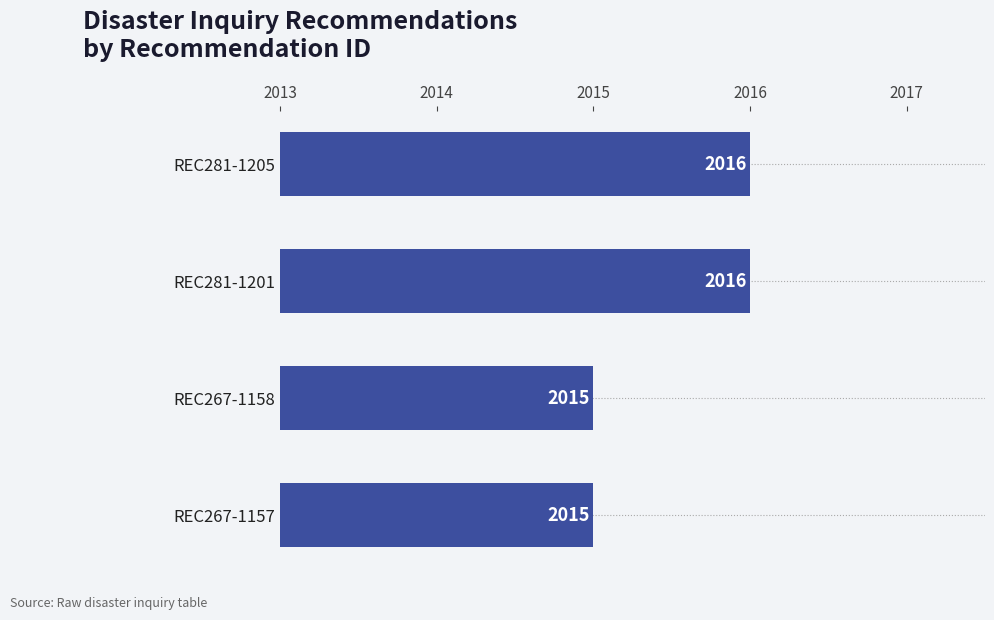

Between REC281-1201 and REC267-1158, which is larger?

REC281-1201